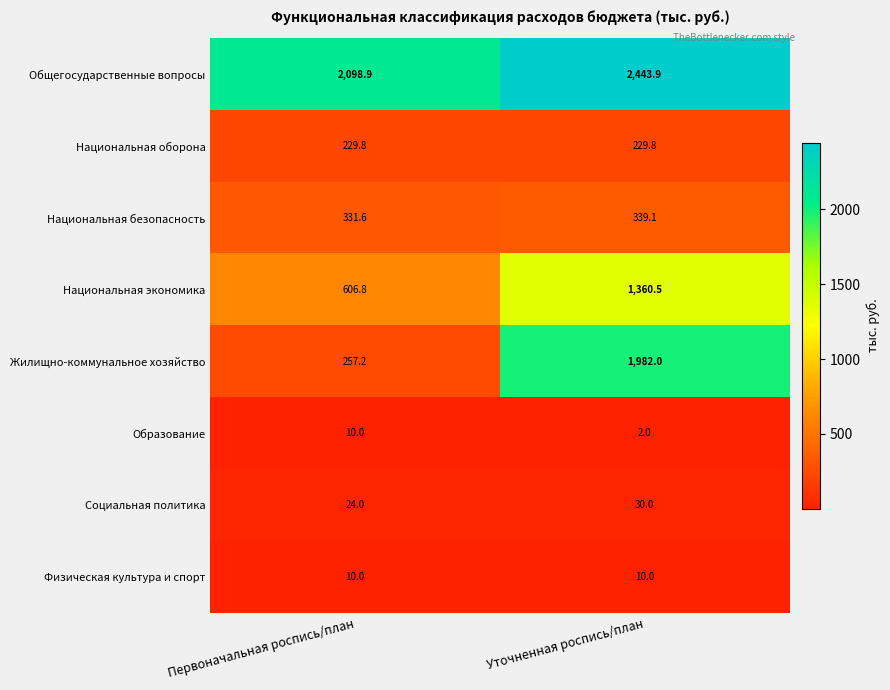

What is the sum of all Физическая культура и спорт values?

20.0